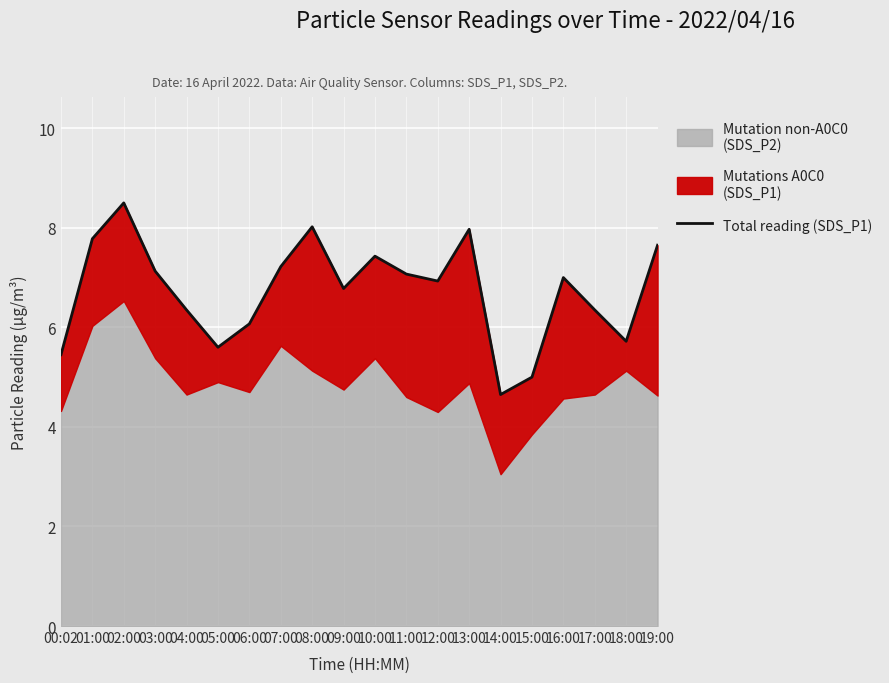

True or false: the data has more than 0 interior local peaks.

True